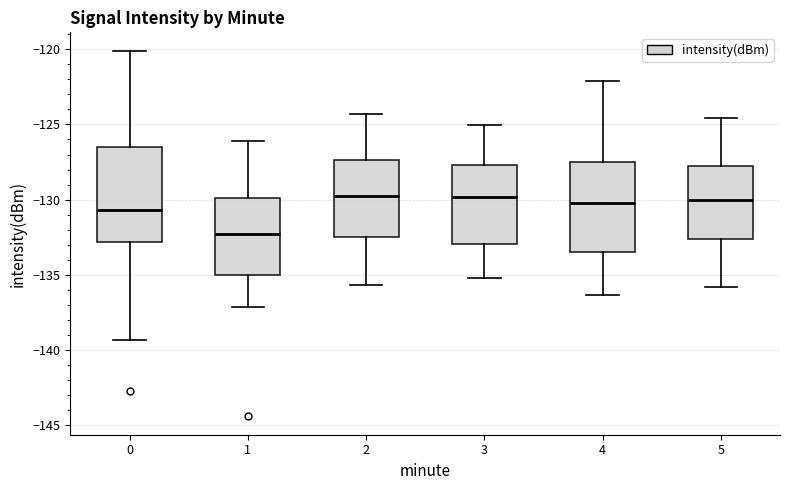

Which box has the lowest median line?

1